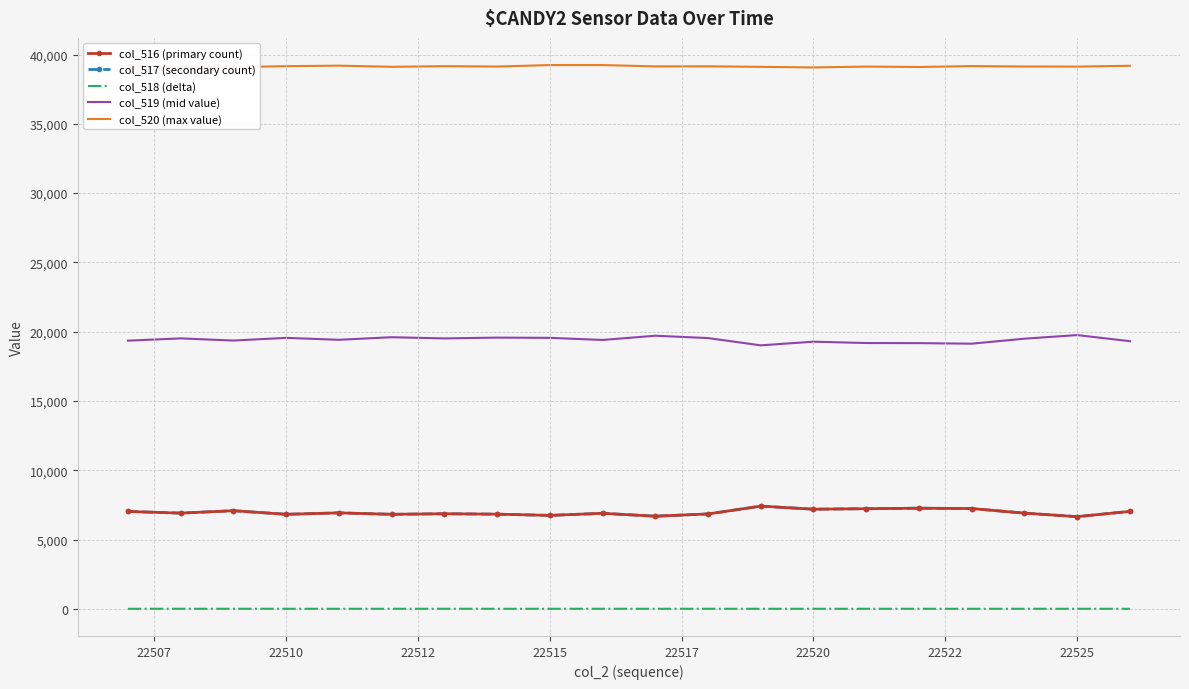

What is the greatest value displayed?

39241